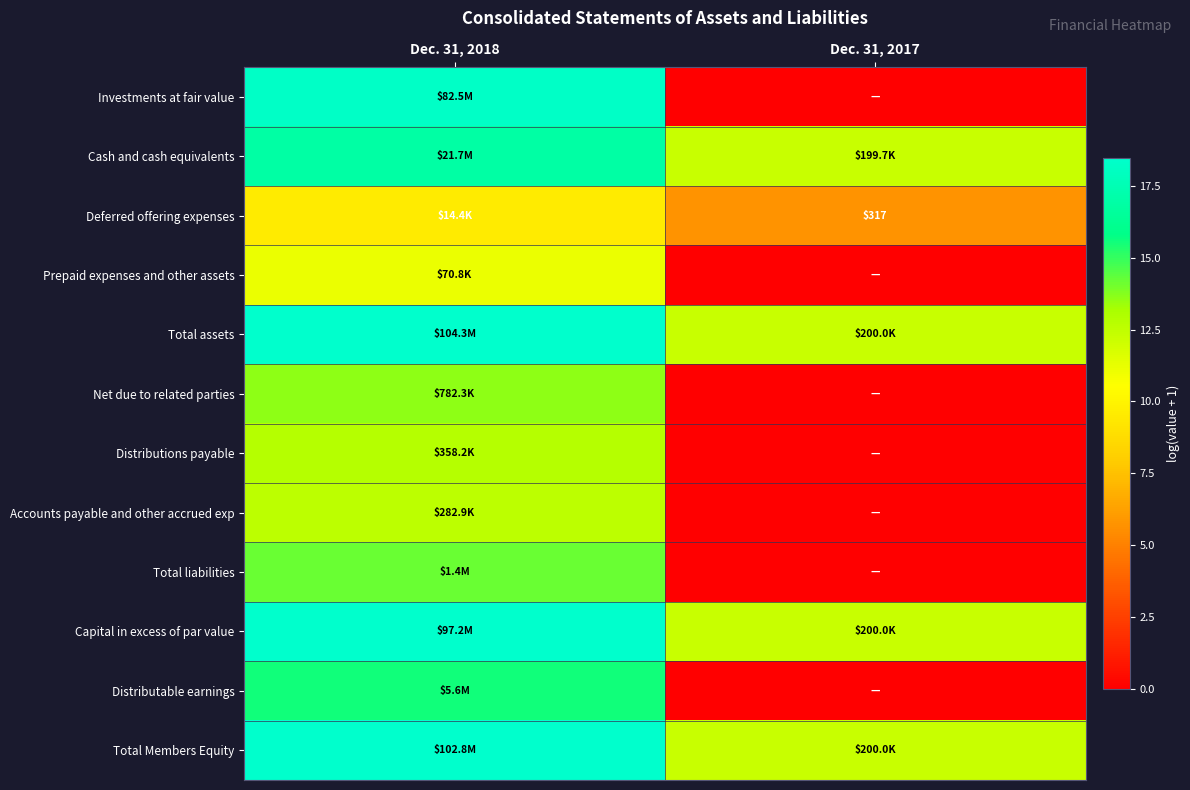

The Cash and cash equivalents series shows 2.7 at Dec. 31, 2017. True or false?

False